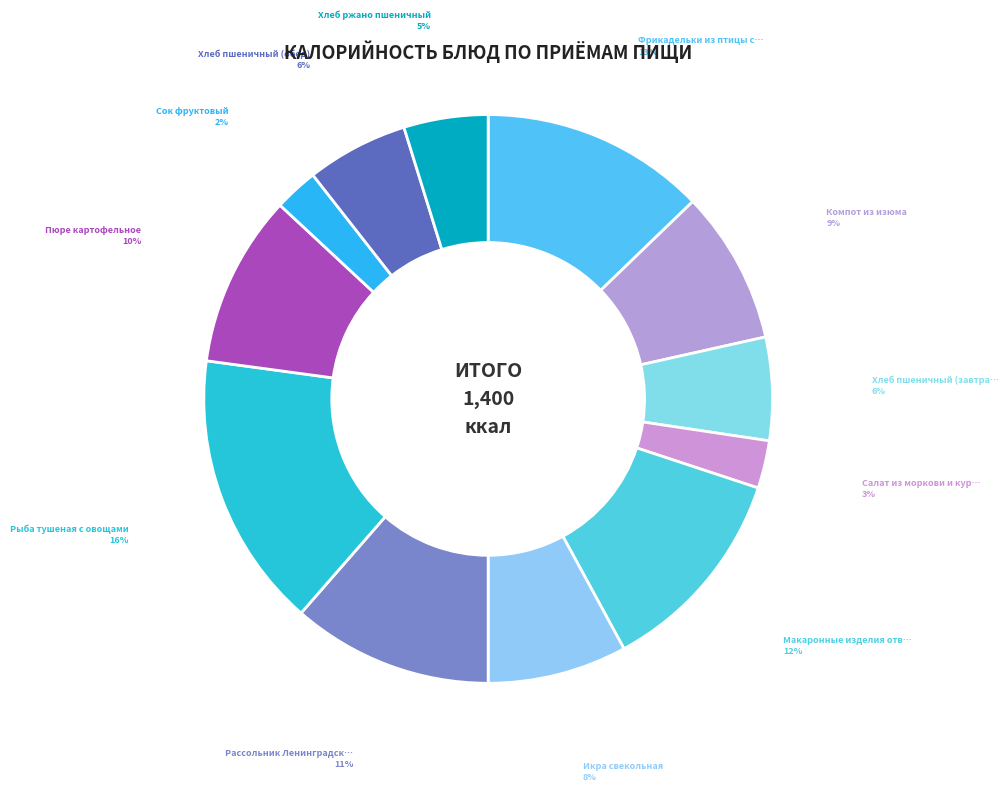

How many slices are in this pie chart?

12